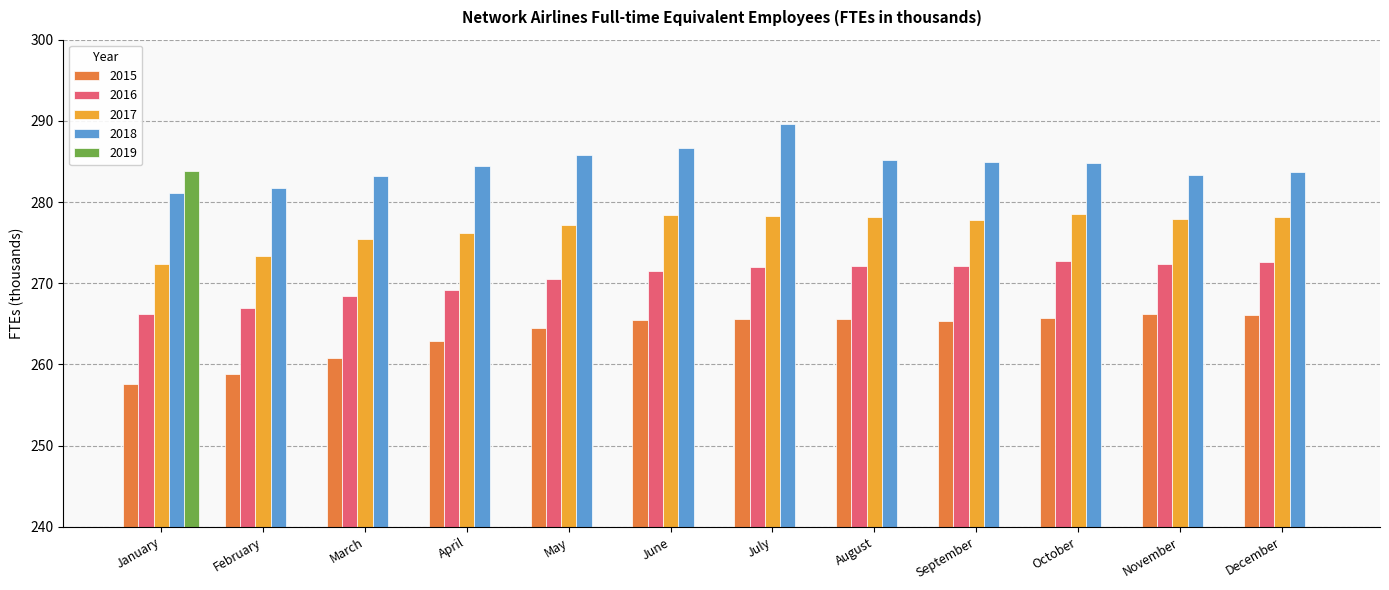

Which series has the widest spread of values?

2019